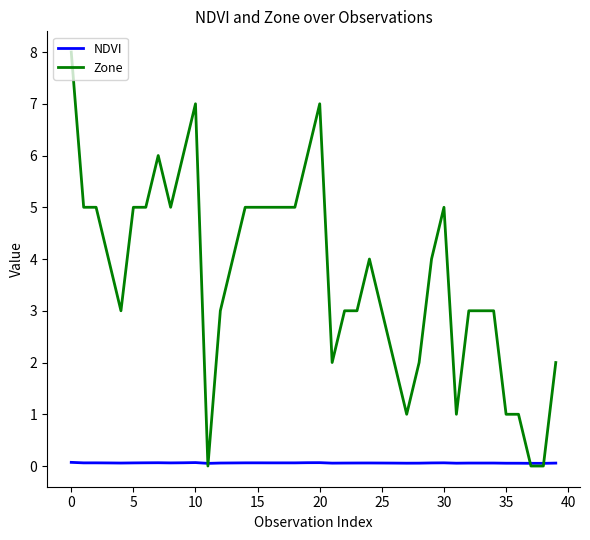

List the series in order of their overall mean, lowest first.

NDVI, Zone